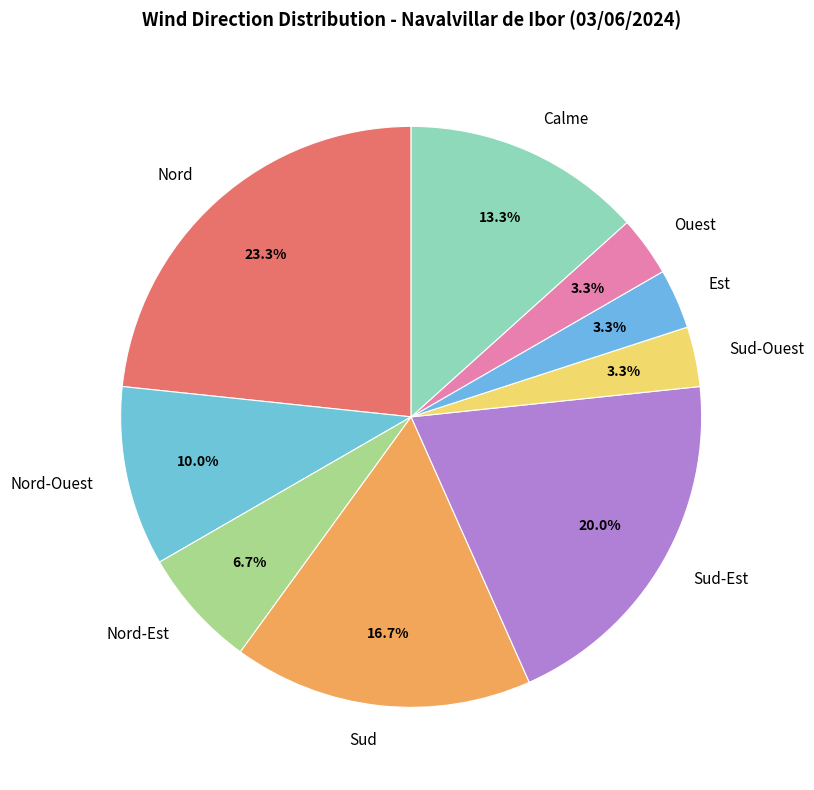

Is there any slice that represents more than half of the pie?

No